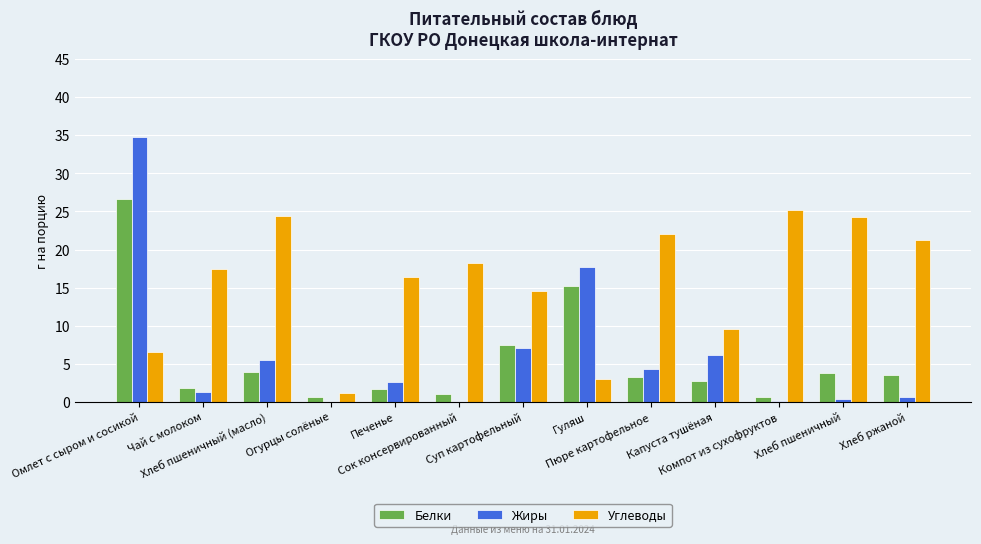

What are all the series names shown in the legend?

Белки, Жиры, Углеводы